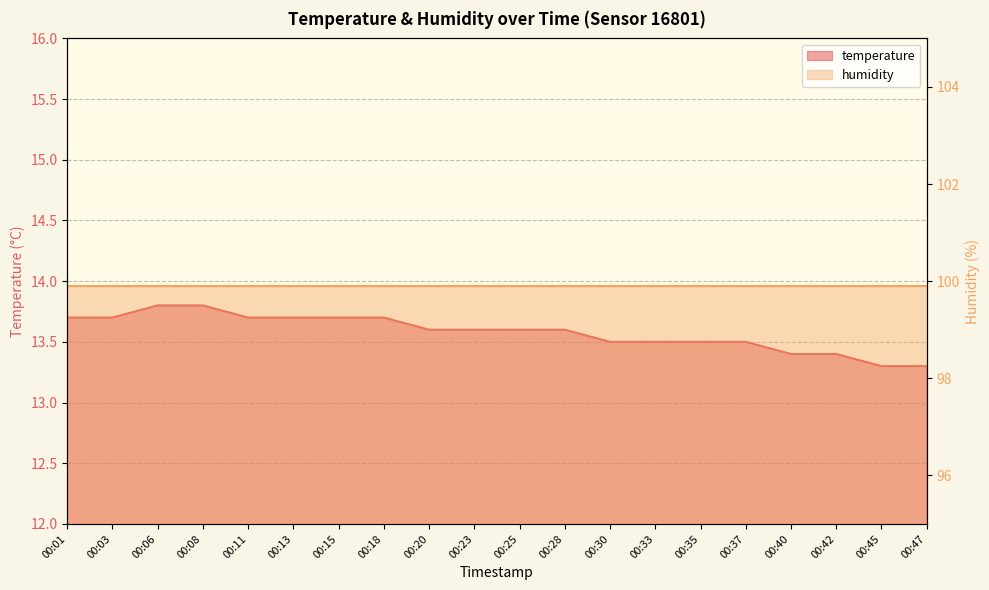

Rank the categories by value from lowest to highest.

00:45, 00:47, 00:40, 00:42, 00:30, 00:33, 00:35, 00:37, 00:20, 00:23, 00:25, 00:28, 00:01, 00:03, 00:11, 00:13, 00:15, 00:18, 00:06, 00:08